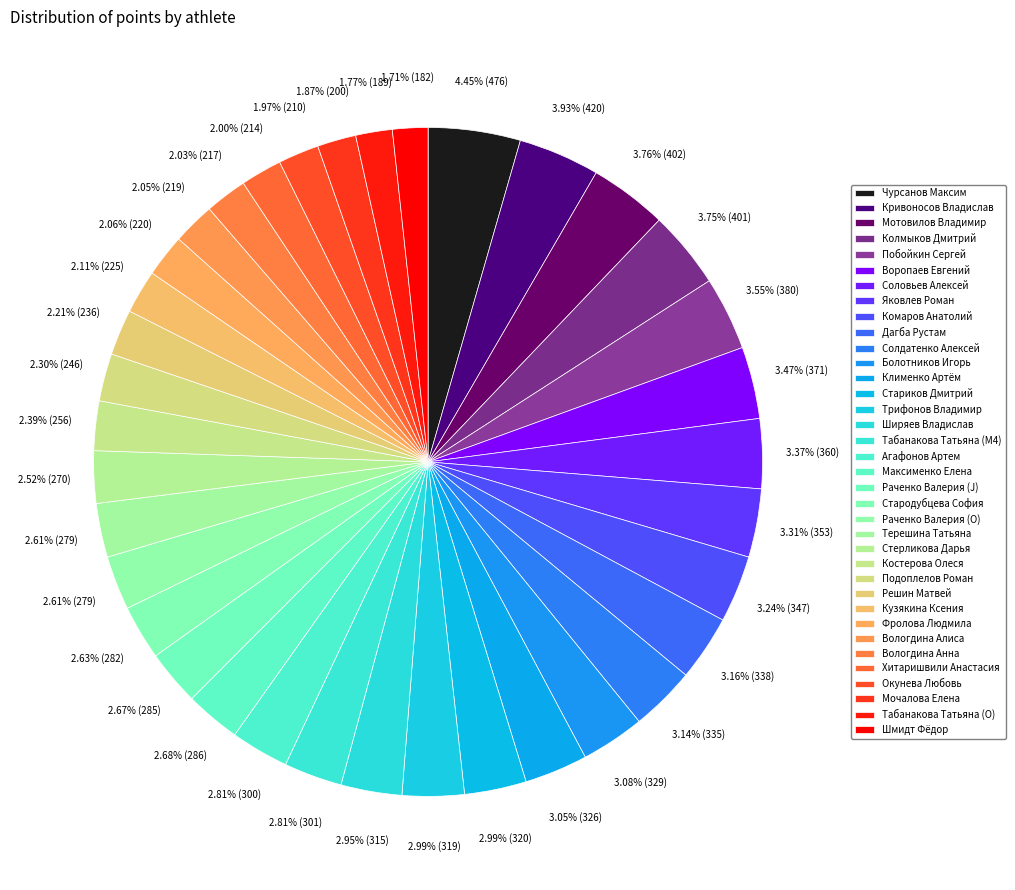

Which has a higher value, Стариков Дмитрий or Чурсанов Максим?

Чурсанов Максим